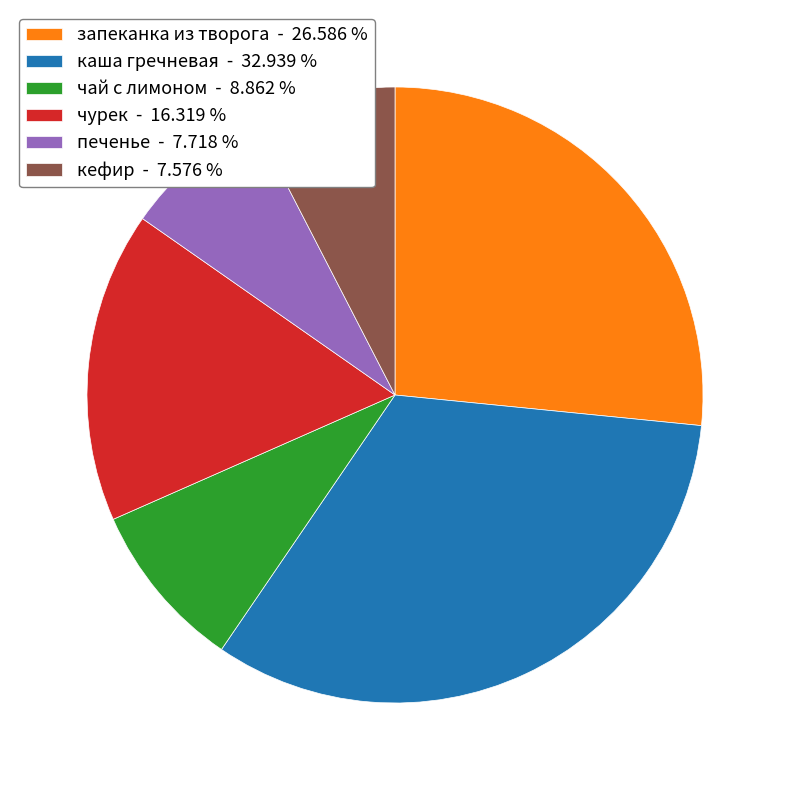

True or false: чай с лимоном accounts for 9% of the total.

True